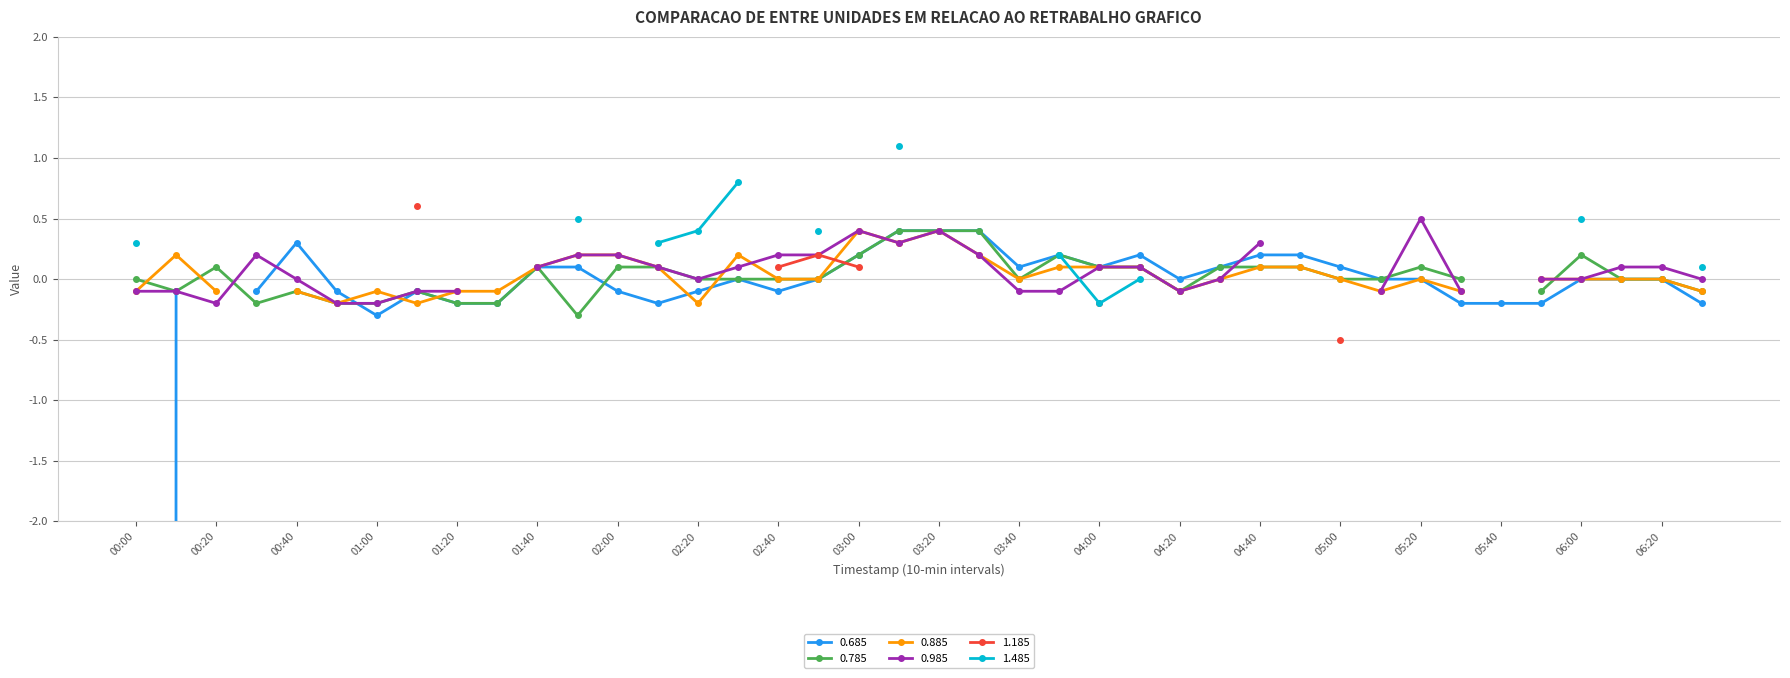

True or false: 0.985 has a value of 0.1 at 2019/11/01 04:10.

True